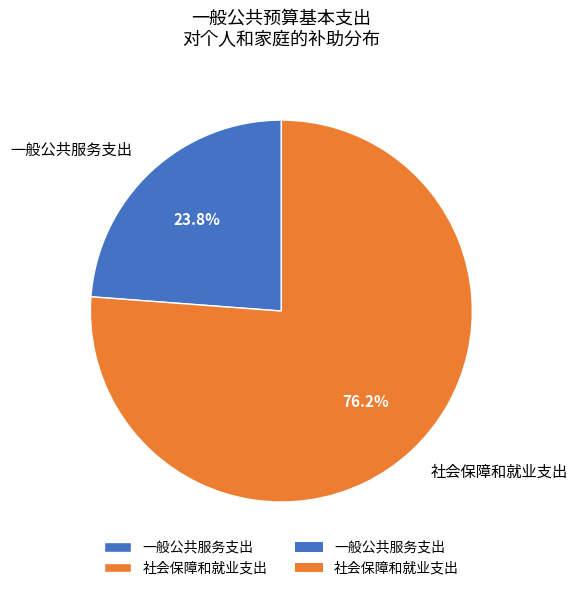

Does 社会保障和就业支出 represent more than half of the total?

Yes